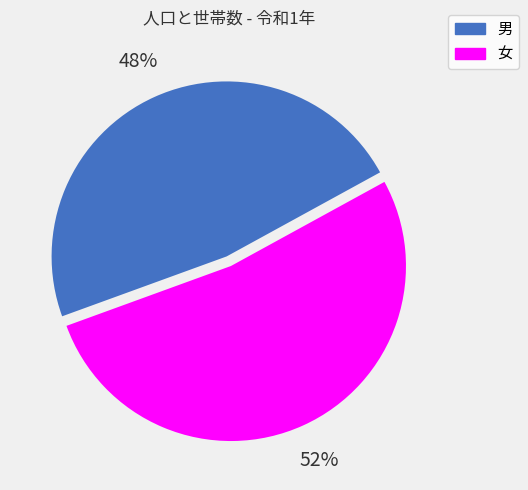

What is the ratio of the value at 男 to the value at 女?

0.9